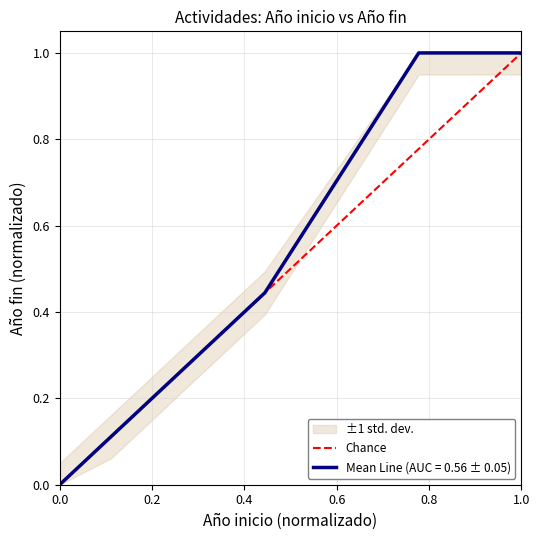

The value at 0.0 is 0. True or false?

True